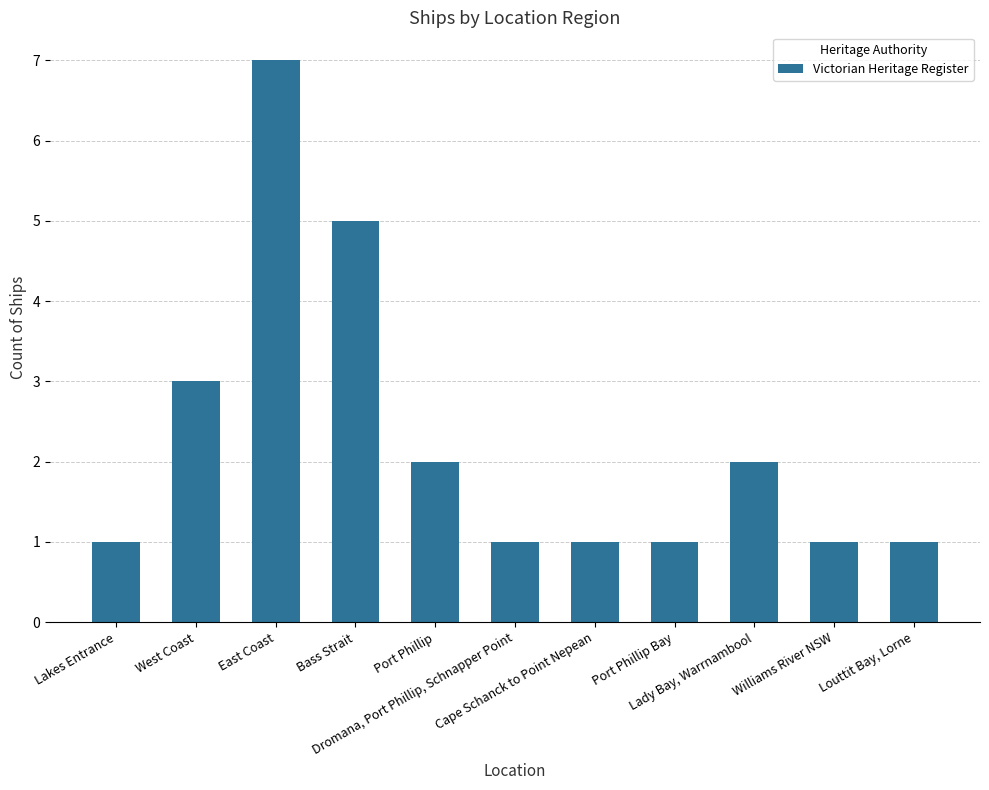

What is the maximum value shown in the chart?

7